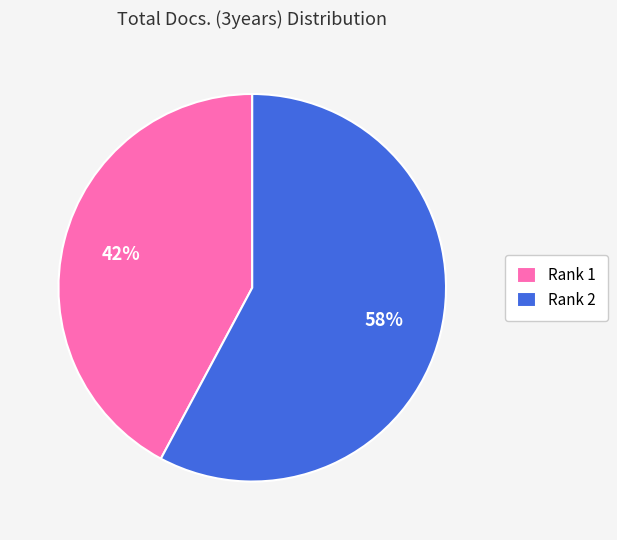

Do Rank 1 and Rank 2 together represent more than half of the pie?

Yes